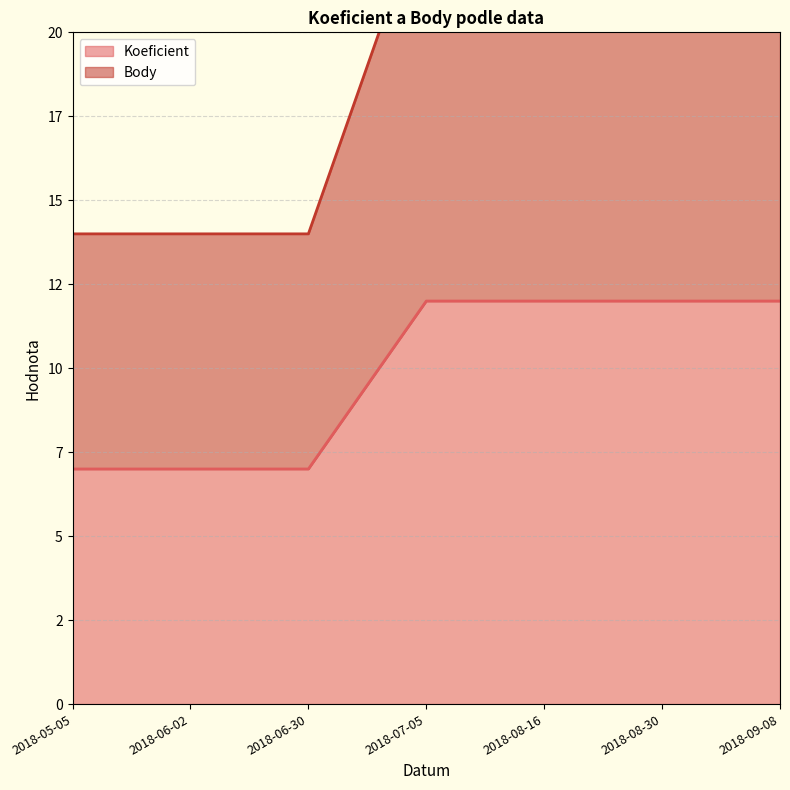

True or false: Body and Koeficient cross at least once.

False